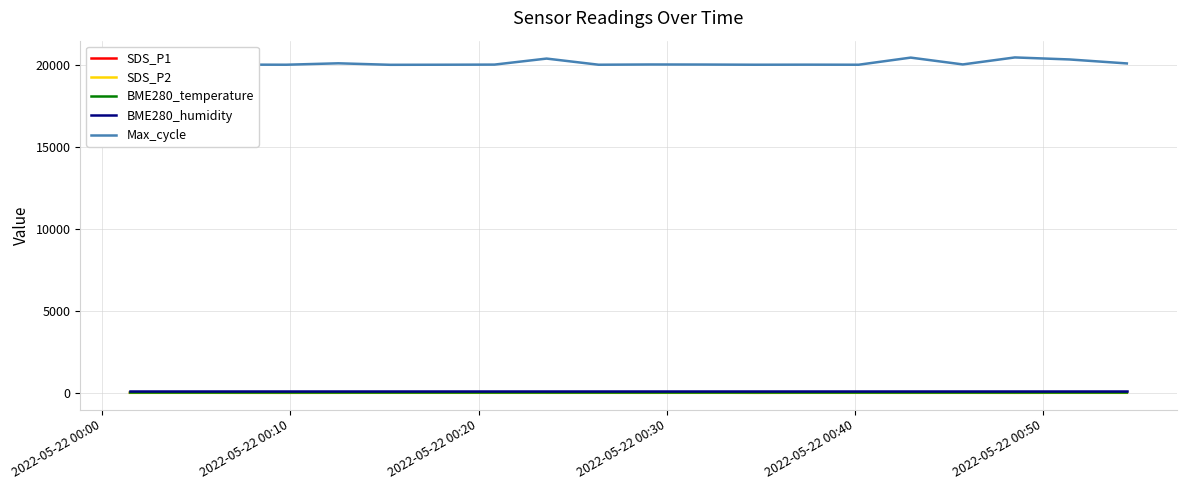

How many lines are shown in the chart?

5